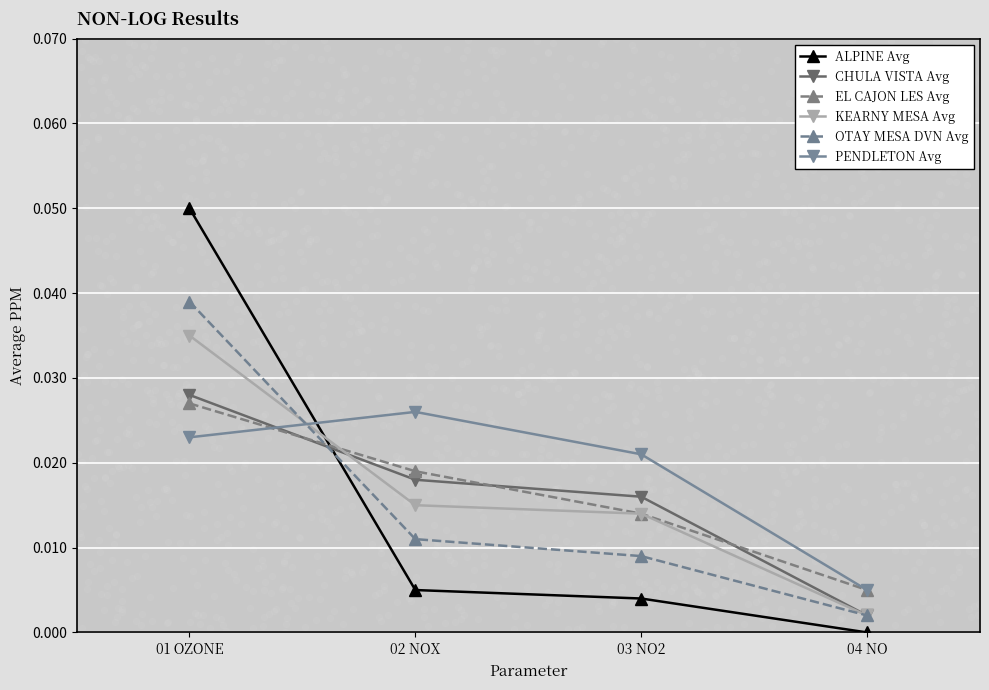

Which series has the widest spread of Y values?

ALPINE Avg